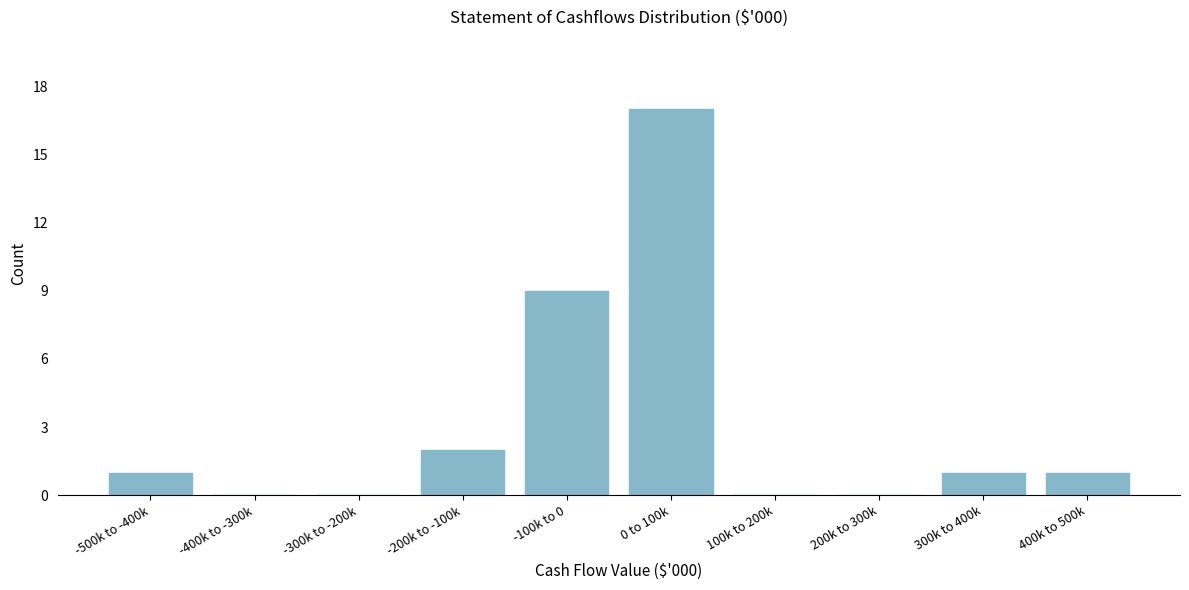

Reading left to right, extract all data points from this chart.

-500k to -400k=1	-400k to -300k=0	-300k to -200k=0	-200k to -100k=2	-100k to 0=9	0 to 100k=17	100k to 200k=0	200k to 300k=0	300k to 400k=1	400k to 500k=1